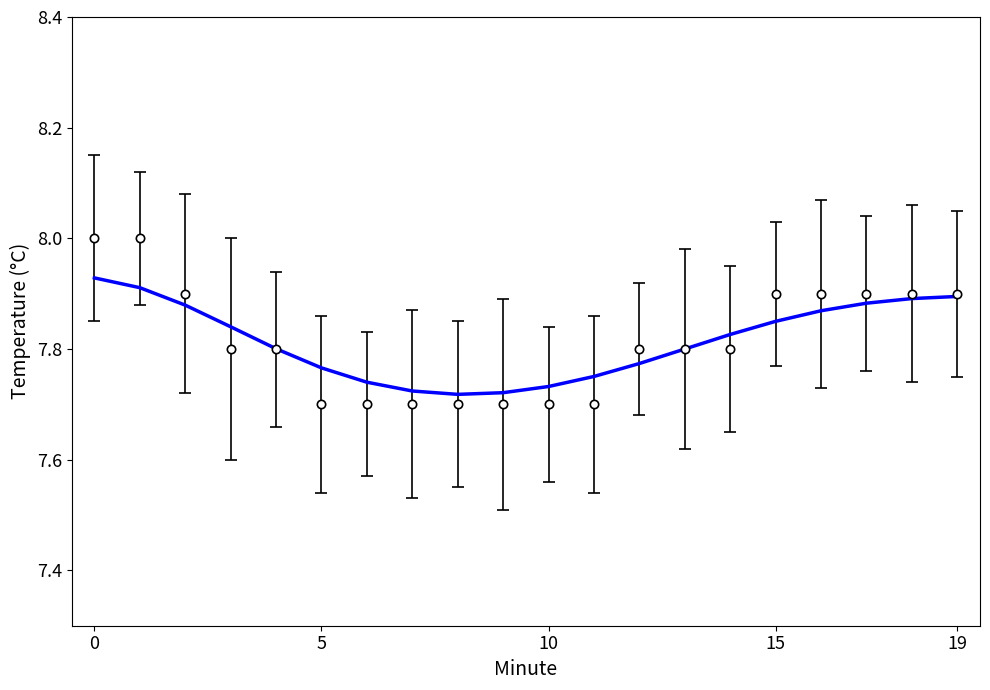

What is the greatest value displayed?

8.0